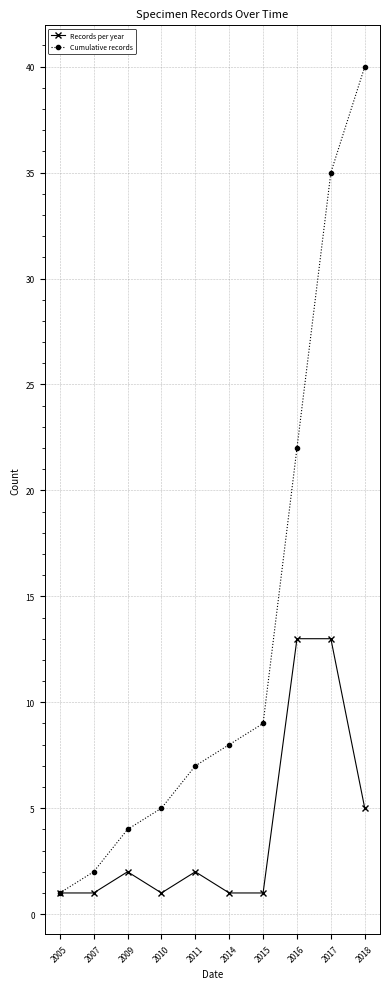

What are all the series names shown in the legend?

Records per year, Cumulative records